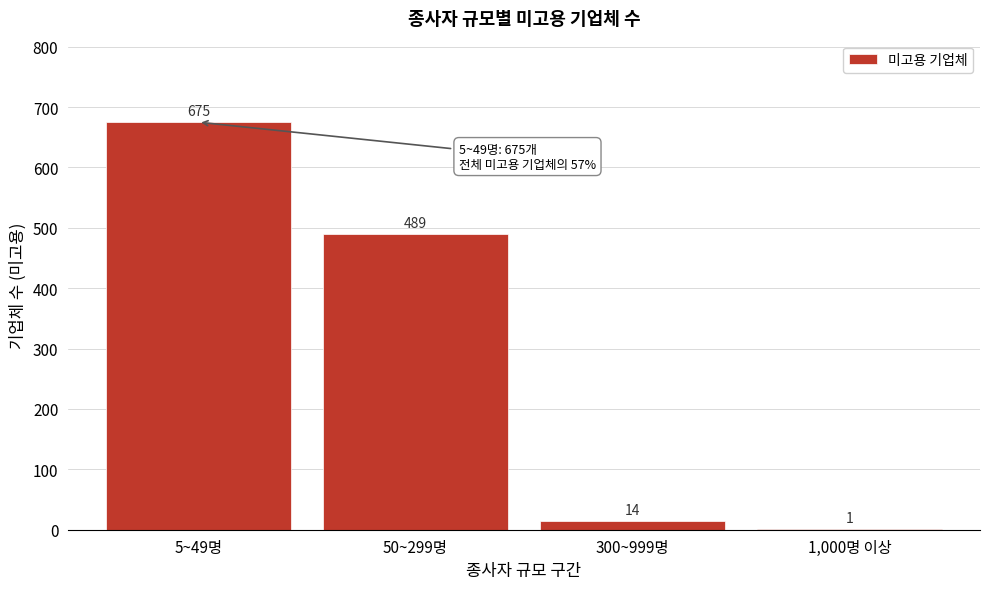

Reading right to left, list all the values displayed in this chart.

1,000명 이상=1	300~999명=14	50~299명=489	5~49명=675